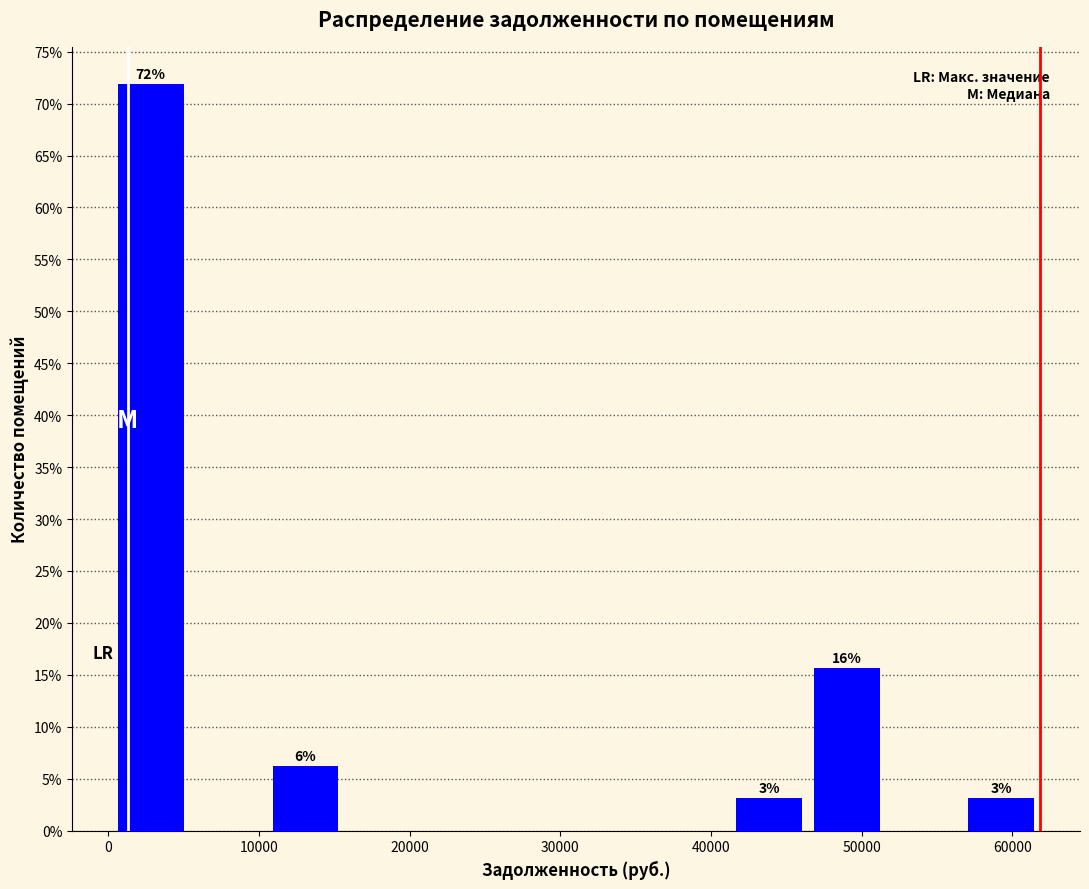

Over which range of the x-axis is the bar tallest?

0 to 5000